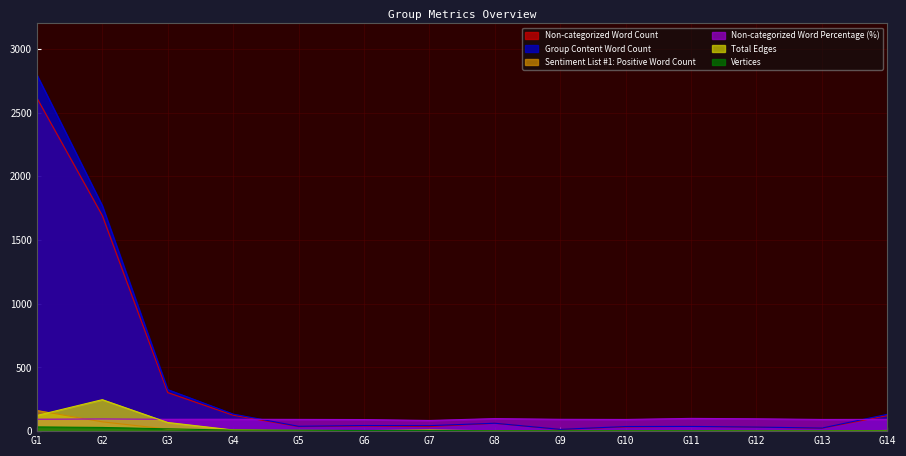

Rank the series by their maximum value, from highest to lowest.

Group Content Word Count, Non-categorized Word Count, Total Edges, Sentiment List #1: Positive Word Count, Non-categorized Word Percentage (%), Vertices